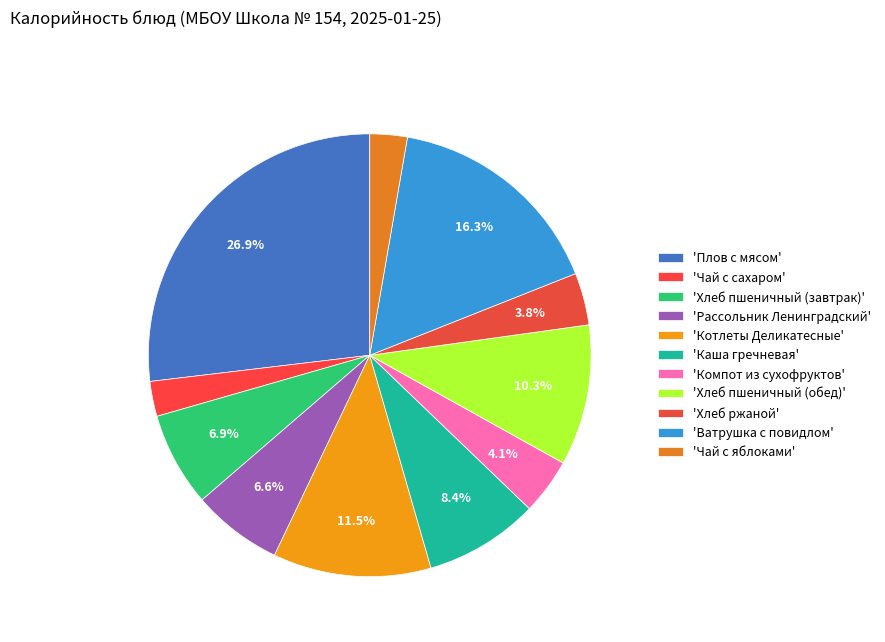

Which slice is the smallest?

Чай с сахаром